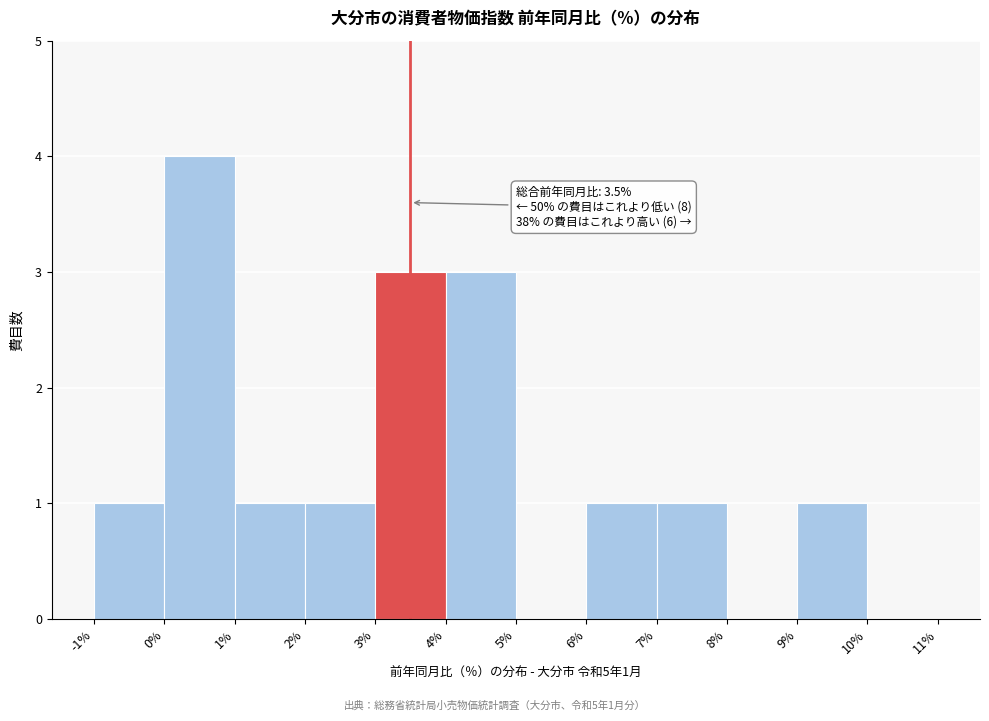

Which range on the x-axis has the tallest bar?

0% to 1%